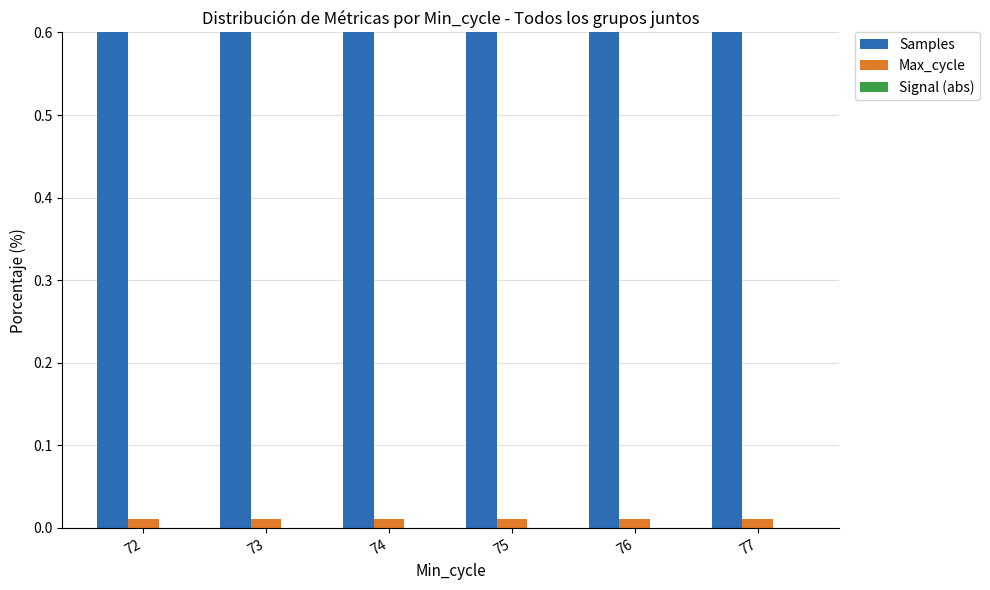

Does the chart contain stacked bars?

No